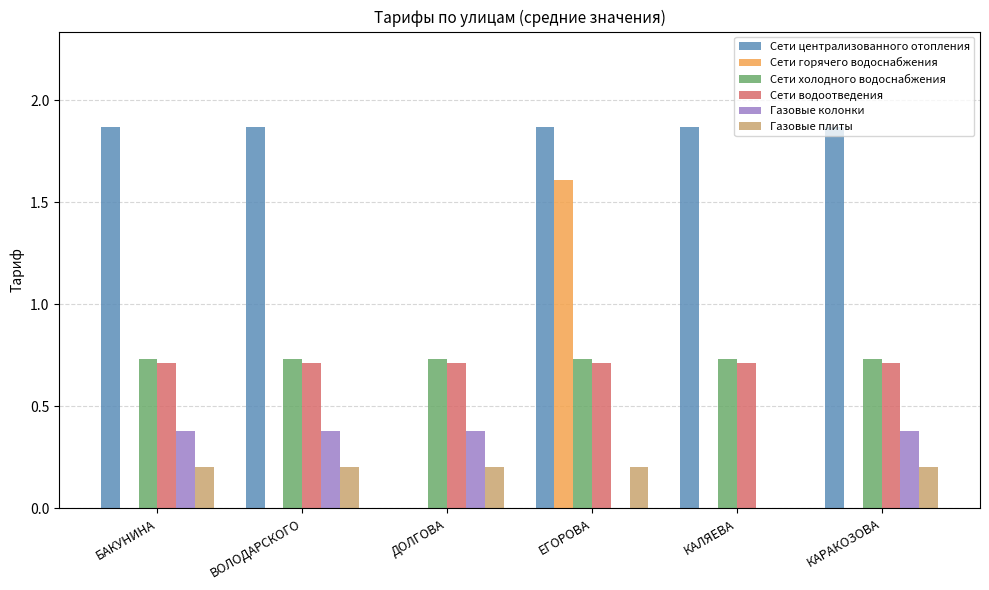

What is the sum of the Газовые колонки values at БАКУНИНА and ДОЛГОВА?

0.8